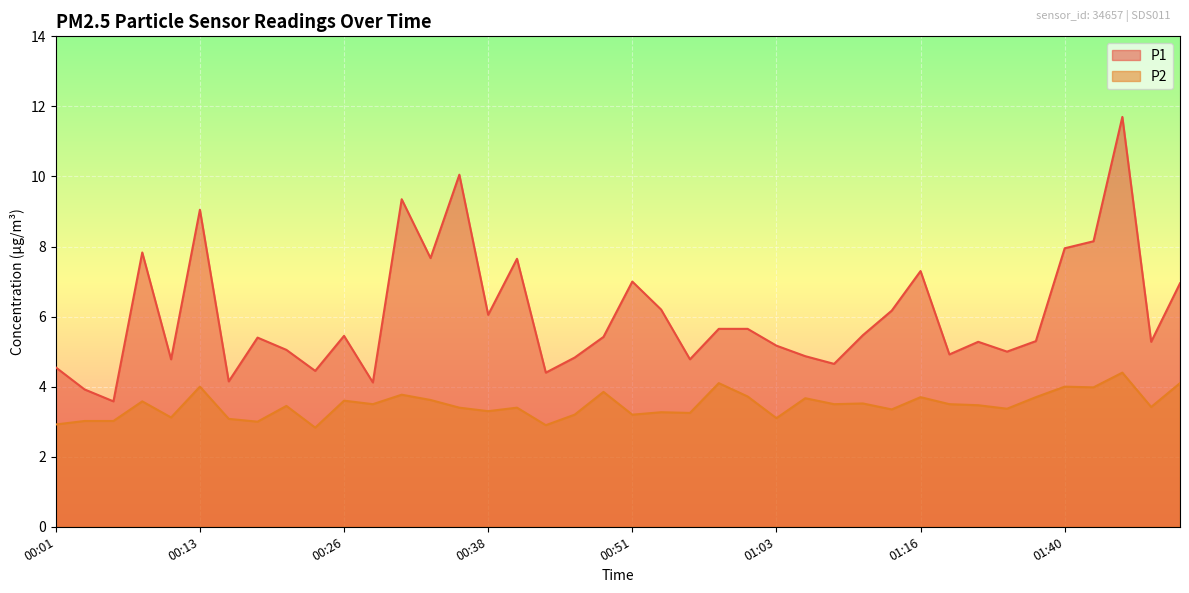

How many data points in P1_line are less than 5?

13